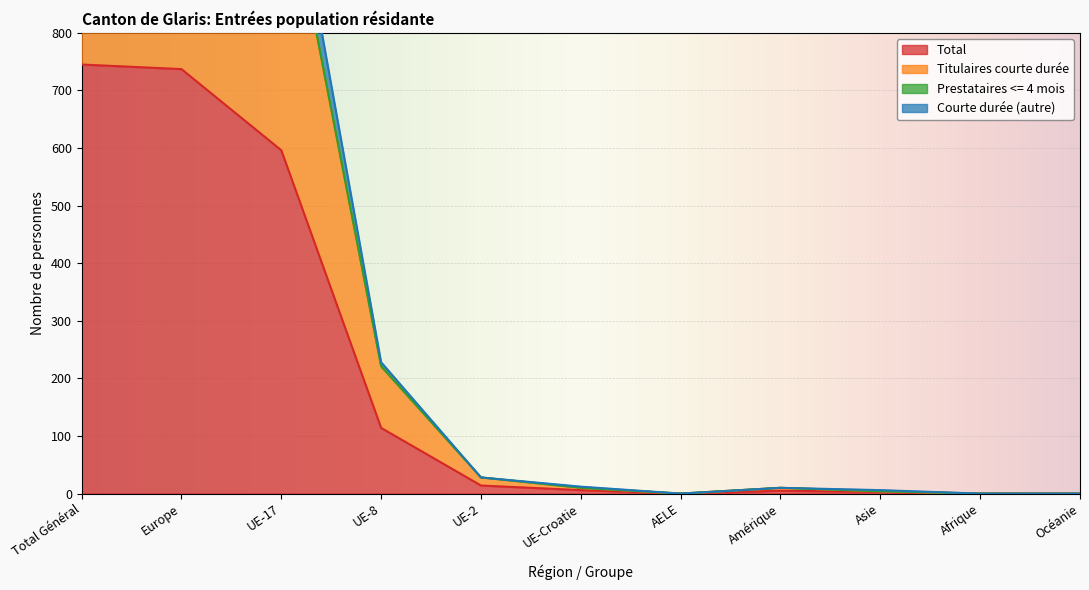

Where is Total nearest to the value 372?

UE-17